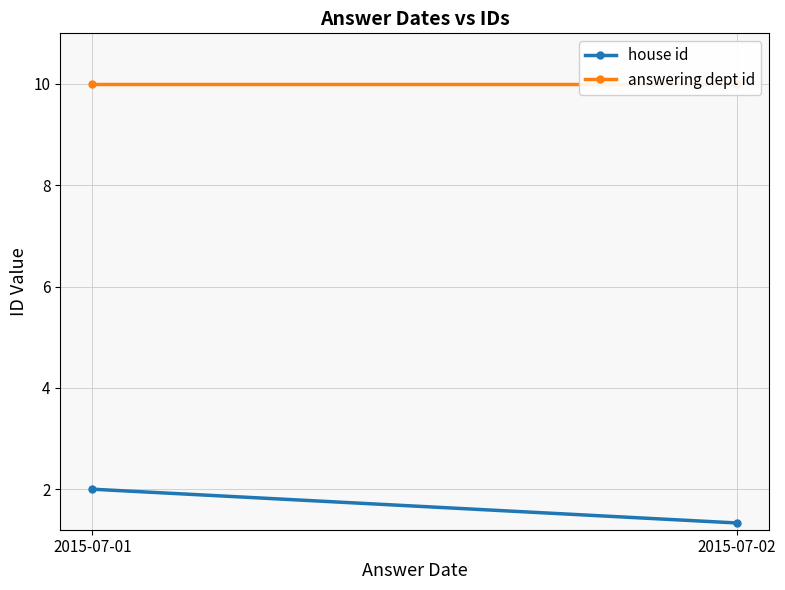

Reading left to right, list all the values displayed in this chart.

house id: 2.0	1.3
answering dept id: 10.0	10.0